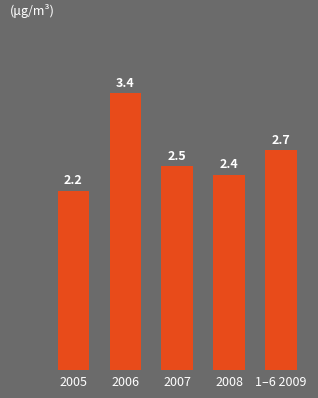

What is the difference between the values at 2006 and 2007?

0.9